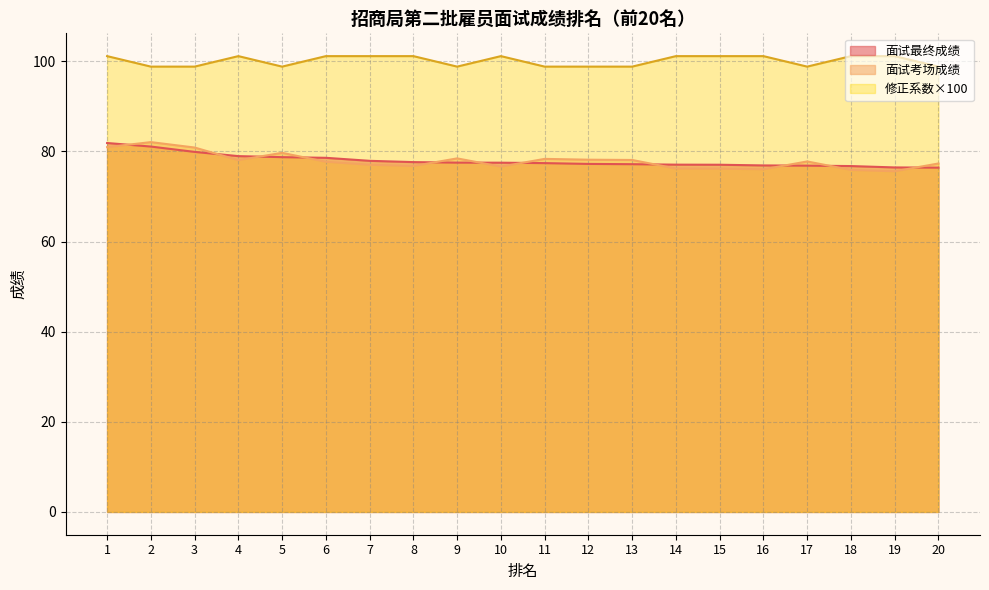

Reading left to right, what are all the values shown in this chart?

面试最终成绩: 81.9	81.1	79.9	78.9	78.7	78.6	77.9	77.6	77.5	77.5	77.4	77.2	77.2	77.1	77.0	76.9	76.8	76.7	76.4	76.4
面试考场成绩: 80.9	82.0	80.8	78.1	79.7	77.7	77.0	76.8	78.4	76.6	78.3	78.2	78.1	76.2	76.2	76.0	77.8	75.9	75.6	77.3
修正系数×100: 101.1	98.8	98.8	101.1	98.8	101.1	101.1	101.1	98.8	101.1	98.8	98.8	98.8	101.1	101.1	101.1	98.8	101.1	101.1	98.8